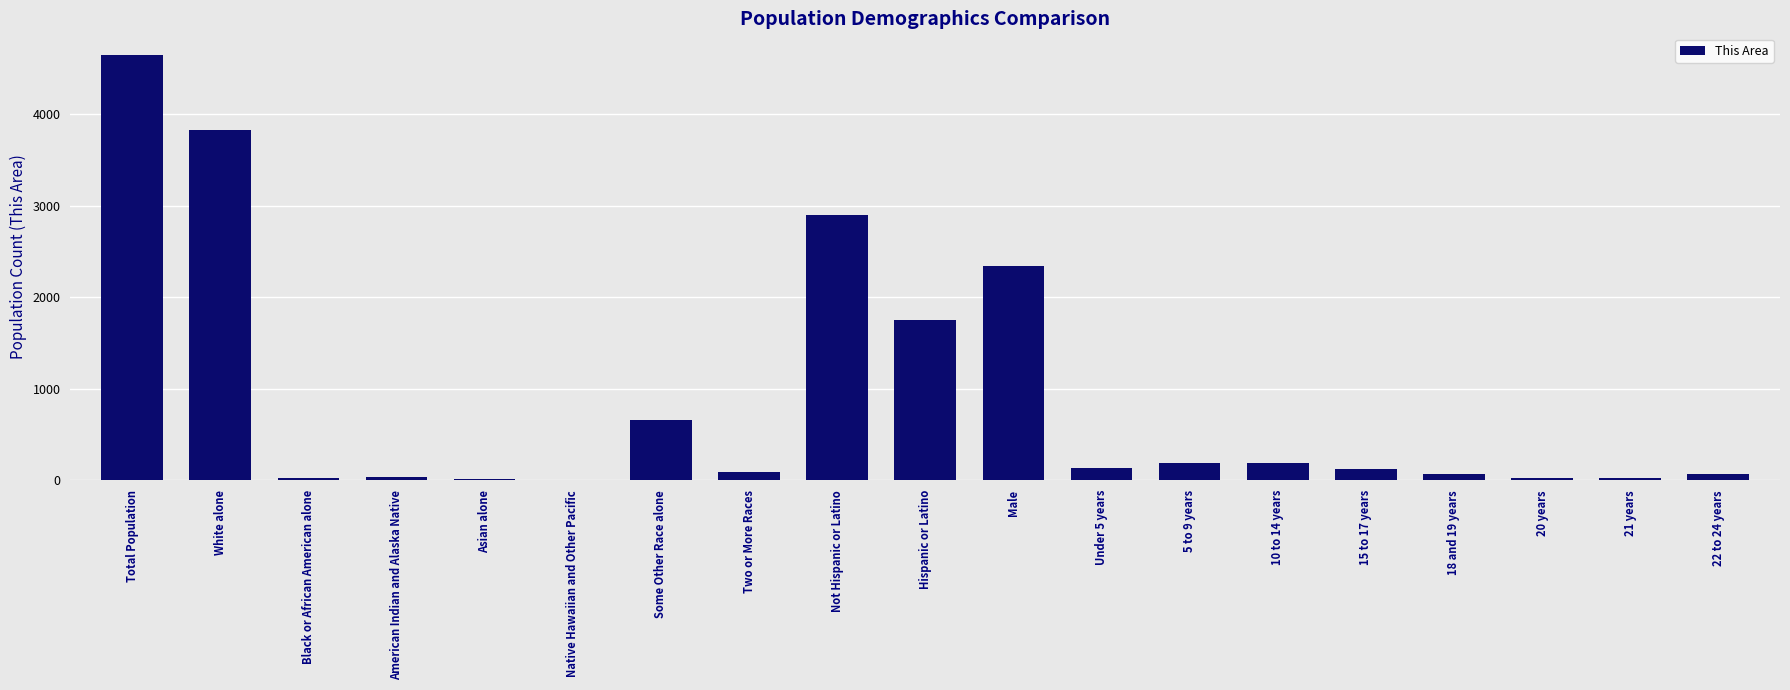

What is the sum of all values?

17138